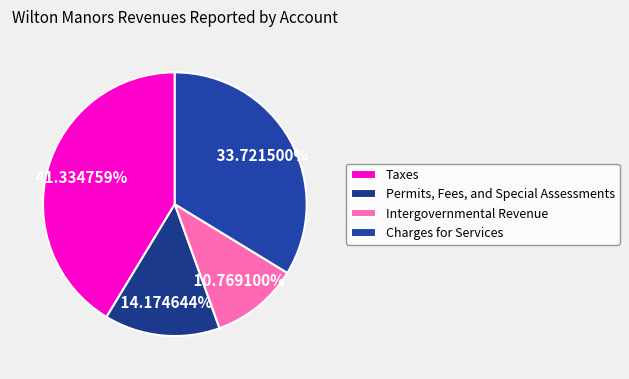

Between Intergovernmental Revenue and Charges for Services, which is larger?

Charges for Services